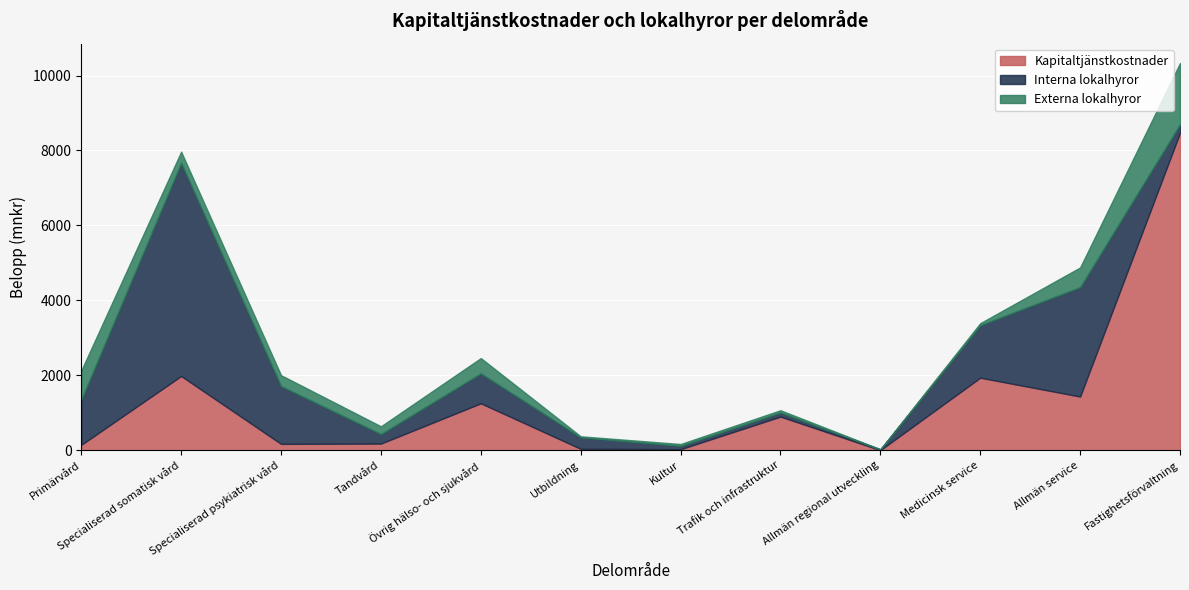

Is the value of Externa lokalhyror at Allmän service greater than the value of Interna lokalhyror at Utbildning?

Yes